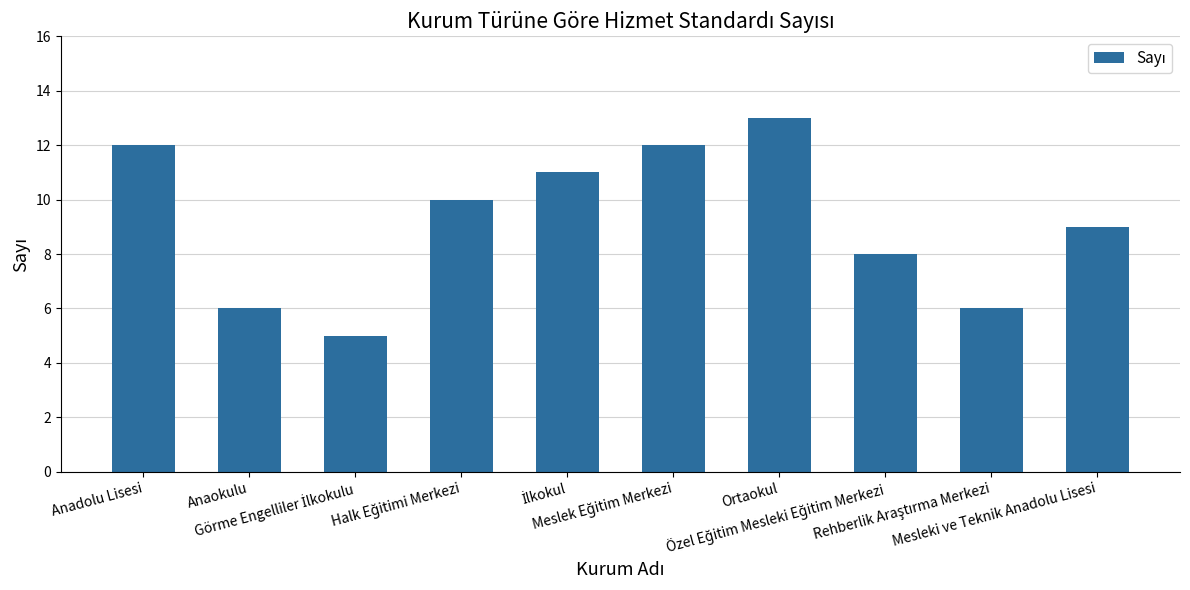

What is the value of the 4th bar from the left?

10